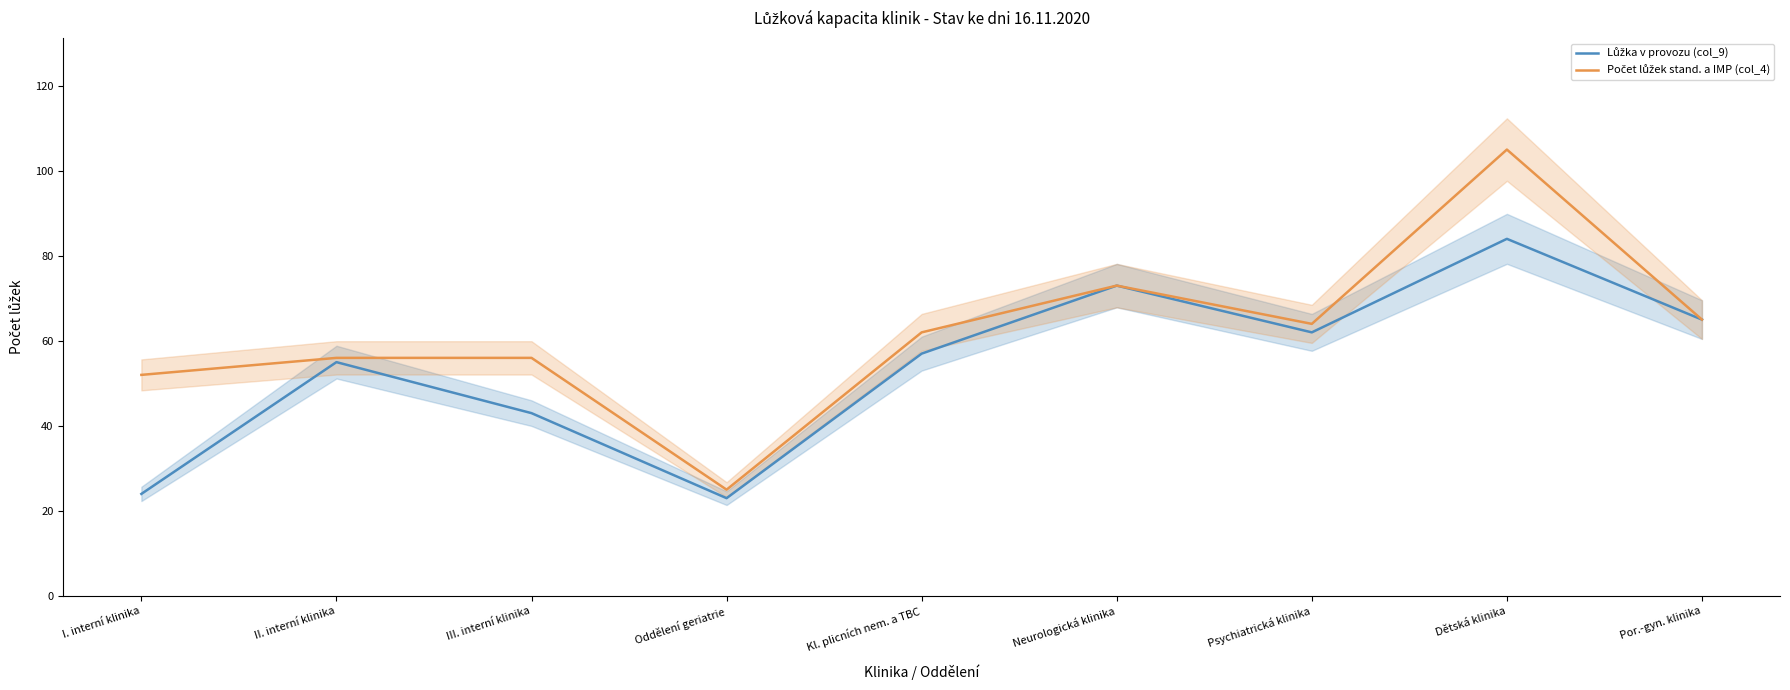

What is the average value of the Lůžka v provozu (col_9) series?

54